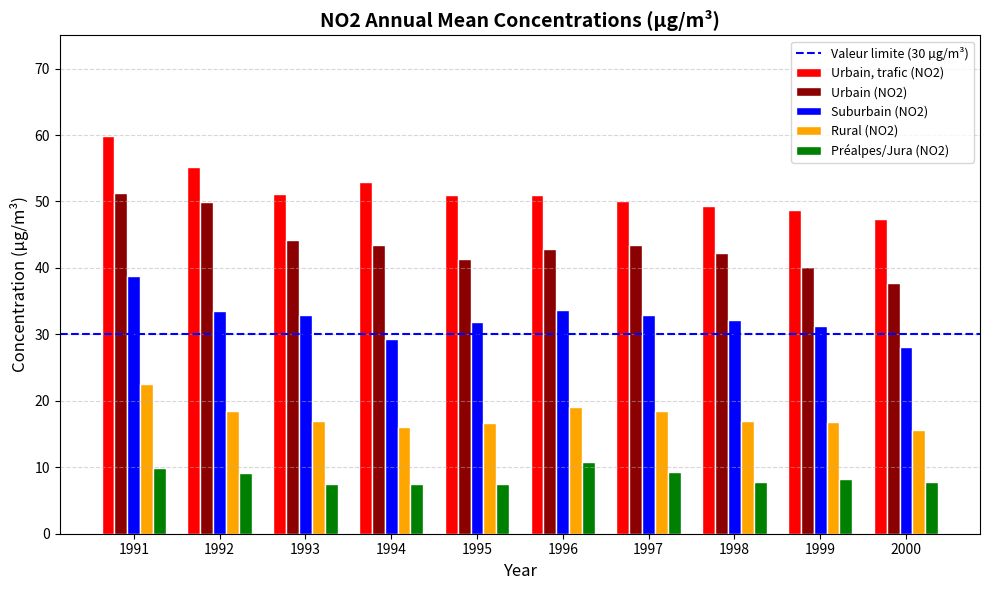

The Préalpes/Jura (NO2) series shows 11.8 at 2000. True or false?

False